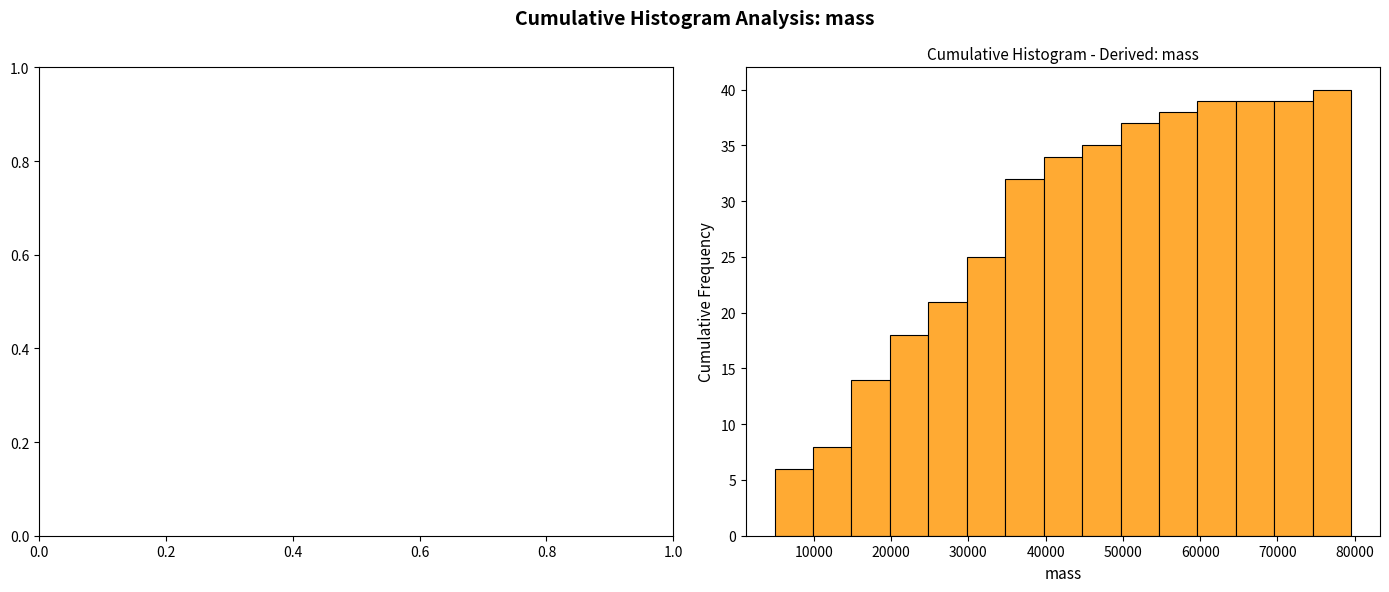

Reading left to right, list every bar in this chart as the range it spans on the x-axis followed by its height. Neither the bar edges nor the heights are printed on the chart, so give them approximately, as read against the axes.

5000 to 10000: 6
10000 to 15000: 8
15000 to 20000: 14
20000 to 25000: 18
25000 to 30000: 21
30000 to 35000: 25
35000 to 40000: 32
40000 to 45000: 34
45000 to 50000: 35
50000 to 55000: 37
55000 to 60000: 38
60000 to 65000: 39
65000 to 70000: 39
70000 to 75000: 39
75000 to 80000: 40